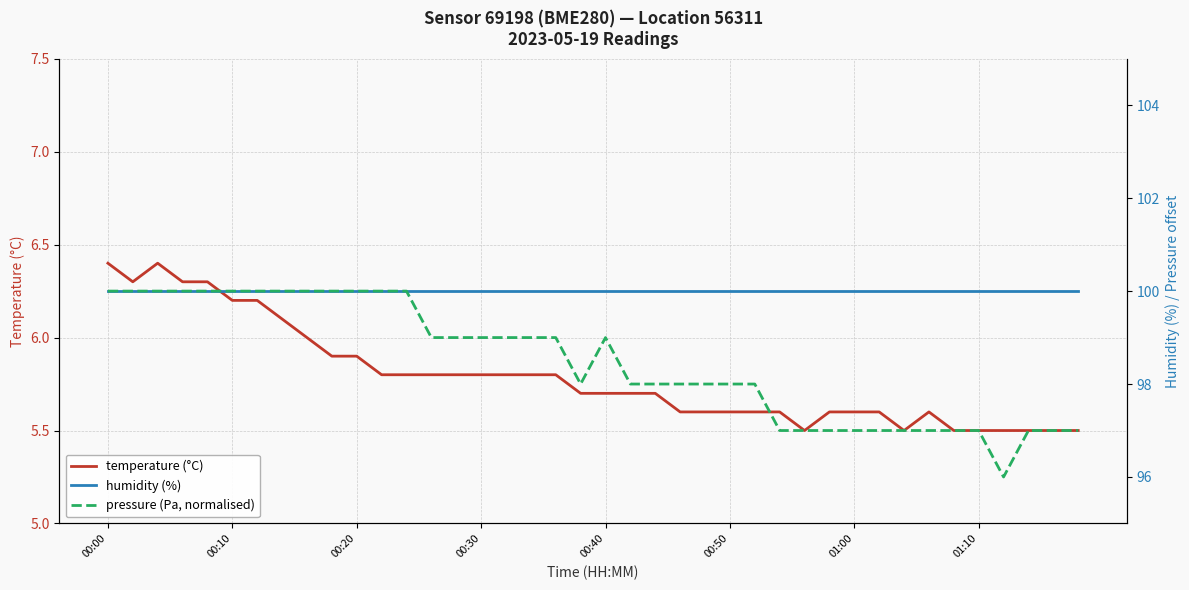

Reading right to left, extract all data points from this chart.

temperature: 5.5	5.5	5.5	5.5	5.5	5.5	5.6	5.5	5.6	5.6	5.6	5.5	5.6	5.6	5.6	5.6	5.6	5.7	5.7	5.7	5.7	5.8	5.8	5.8	5.8	5.8	5.8	5.8	5.8	5.9	5.9	6.0	6.1	6.2	6.2	6.3	6.3	6.4	6.3	6.4
humidity: 100.0	100.0	100.0	100.0	100.0	100.0	100.0	100.0	100.0	100.0	100.0	100.0	100.0	100.0	100.0	100.0	100.0	100.0	100.0	100.0	100.0	100.0	100.0	100.0	100.0	100.0	100.0	100.0	100.0	100.0	100.0	100.0	100.0	100.0	100.0	100.0	100.0	100.0	100.0	100.0
pressure: 97.0	97.0	97.0	96.0	97.0	97.0	97.0	97.0	97.0	97.0	97.0	97.0	97.0	98.0	98.0	98.0	98.0	98.0	98.0	99.0	98.0	99.0	99.0	99.0	99.0	99.0	99.0	100.0	100.0	100.0	100.0	100.0	100.0	100.0	100.0	100.0	100.0	100.0	100.0	100.0